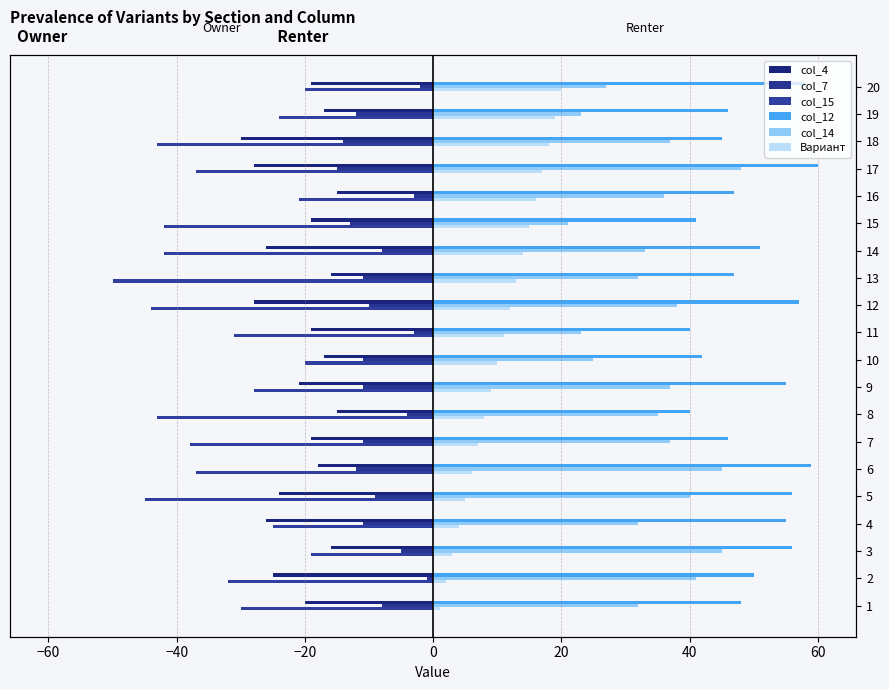

Does the chart contain stacked bars?

No